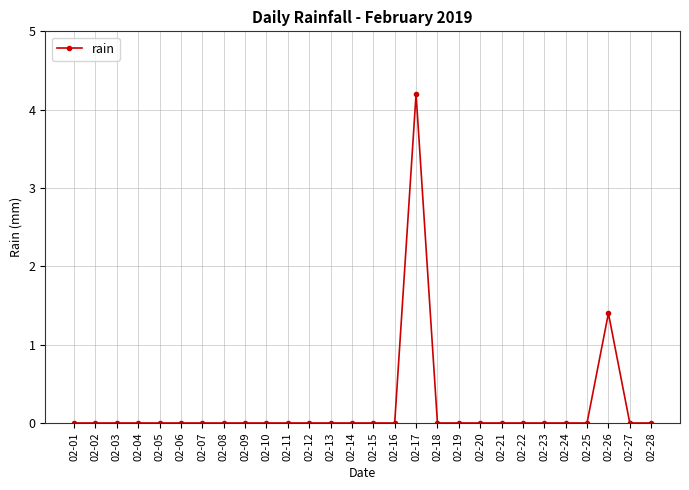

How many lines are shown in the chart?

1